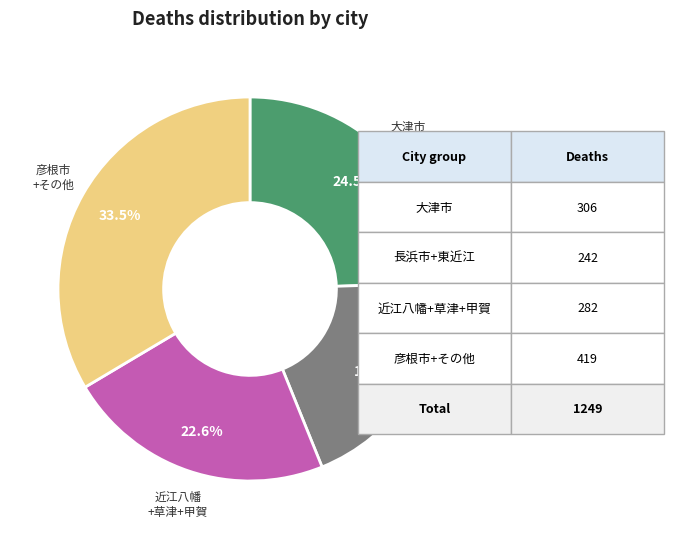

Count the number of slices in the pie.

4